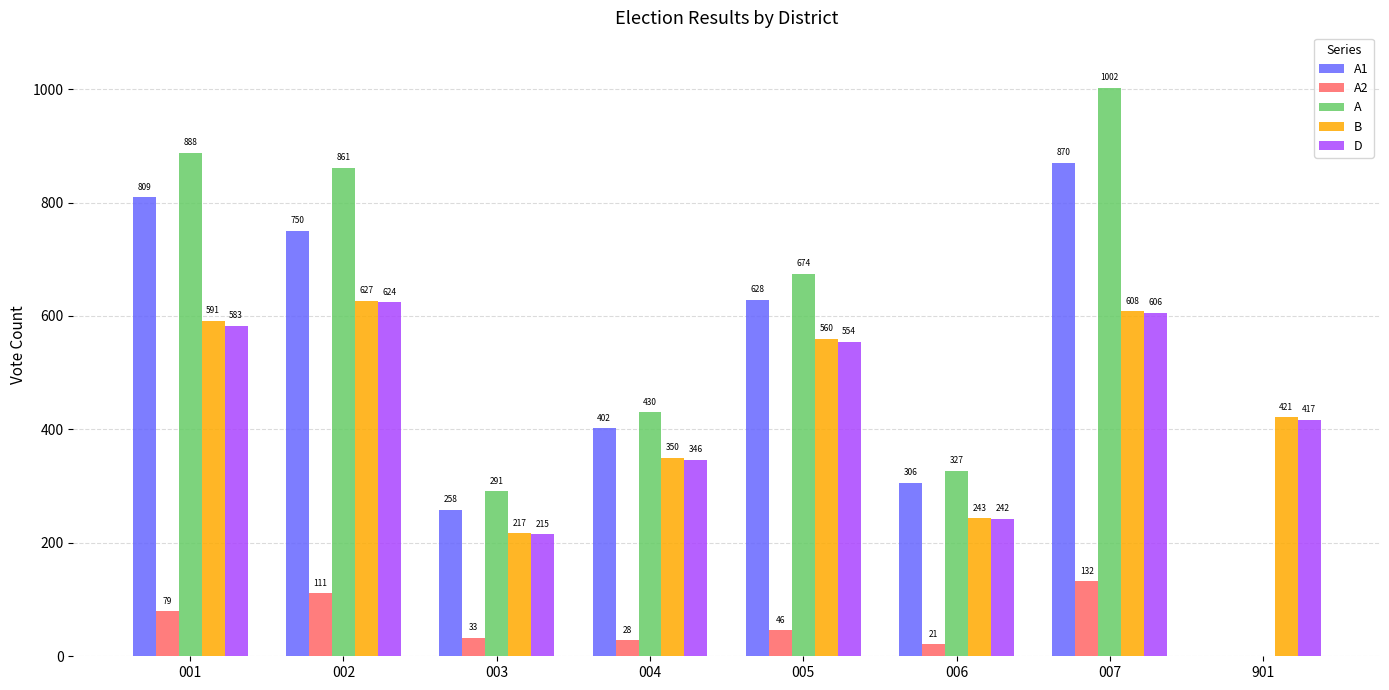

Which series changed the most between 001 and 002?

A1